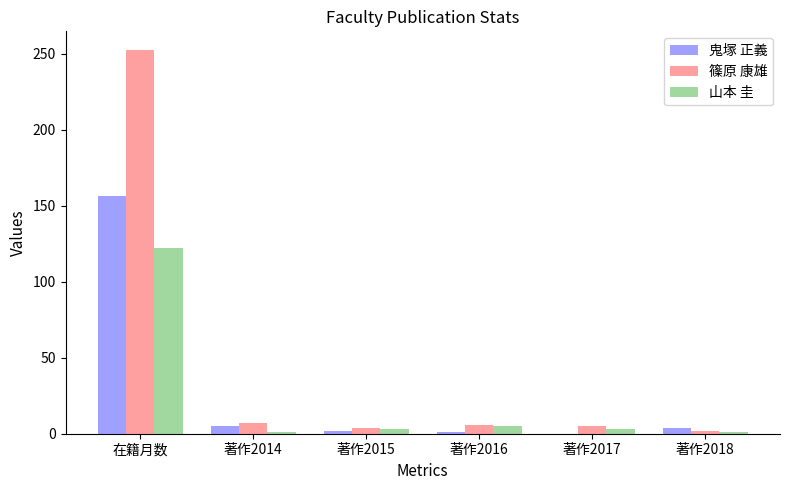

What are all the series names shown in the legend?

鬼塚 正義, 篠原 康雄, 山本 圭